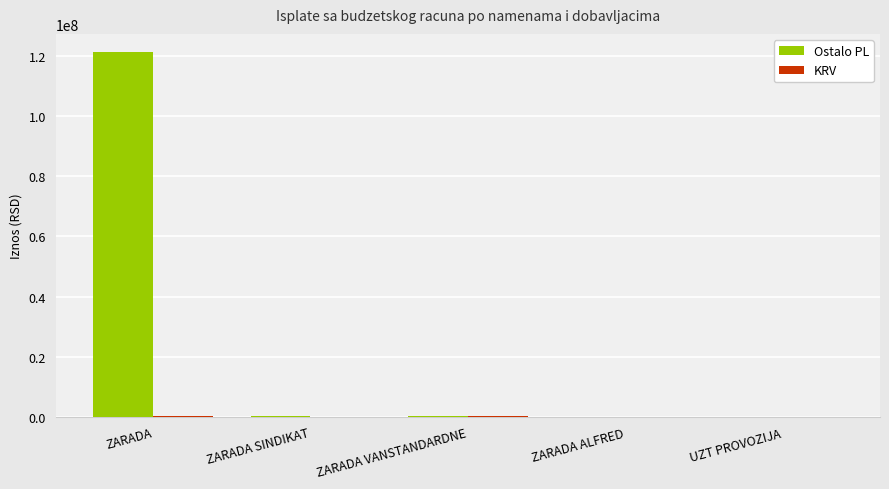

Which series has the largest total across all categories?

Ostalo PL